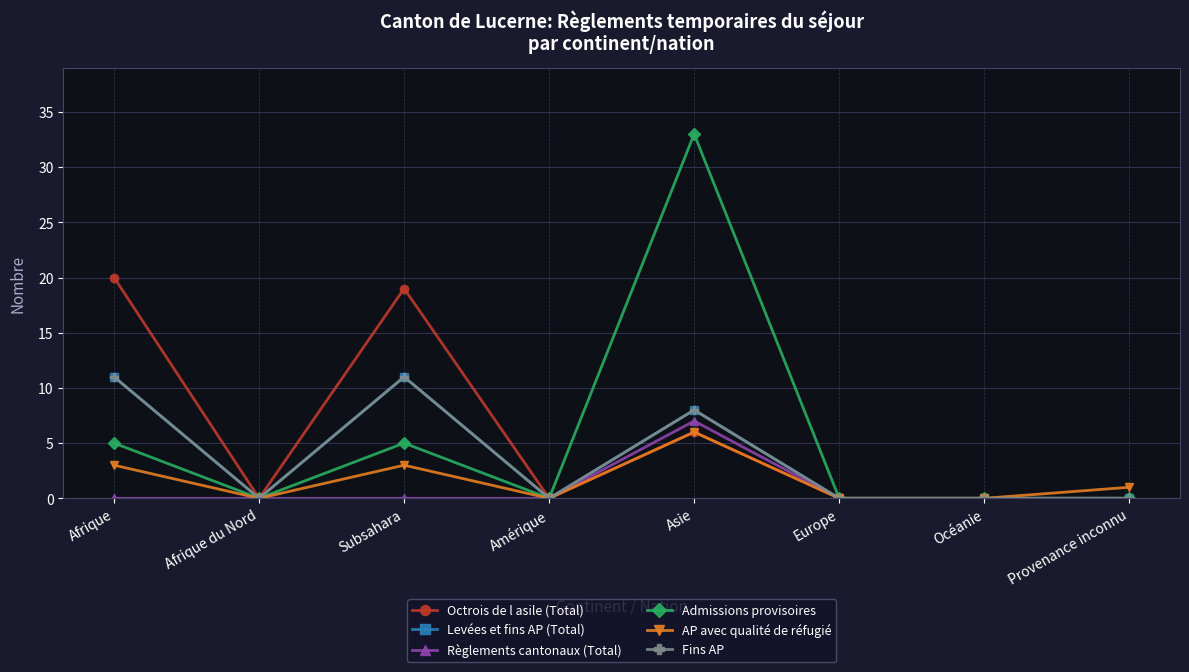

Is this an area chart (filled region under the line)?

No